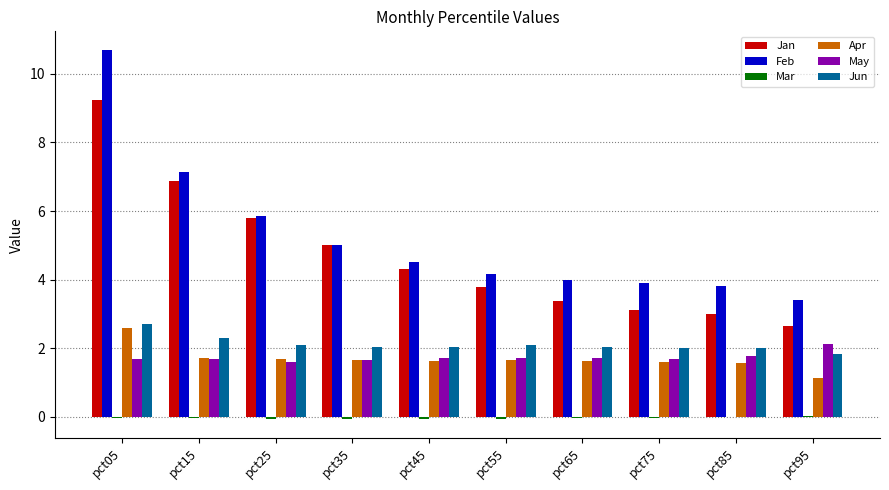

How many categories are shown in the chart?

10